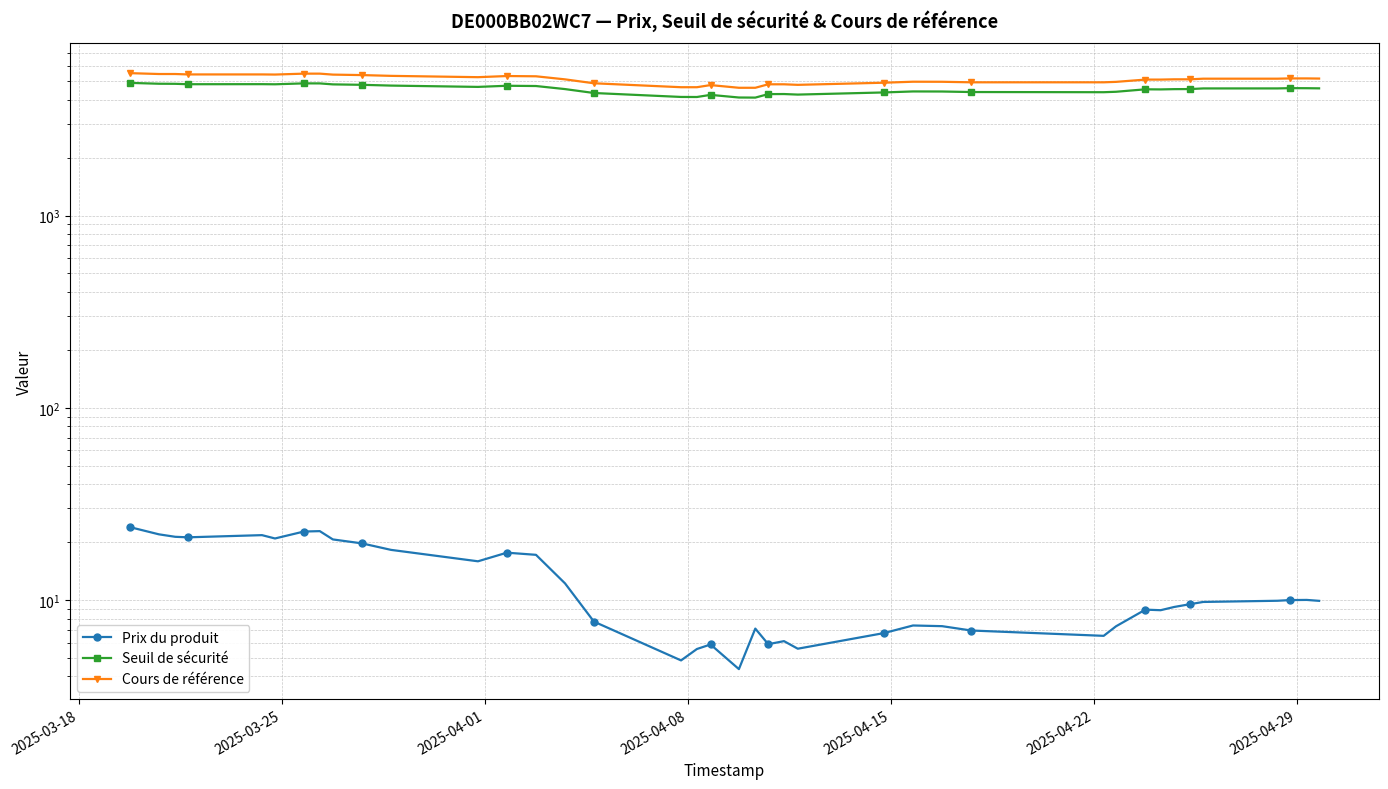

The value of Cours de référence at 35 is 2277.8. True or false?

False